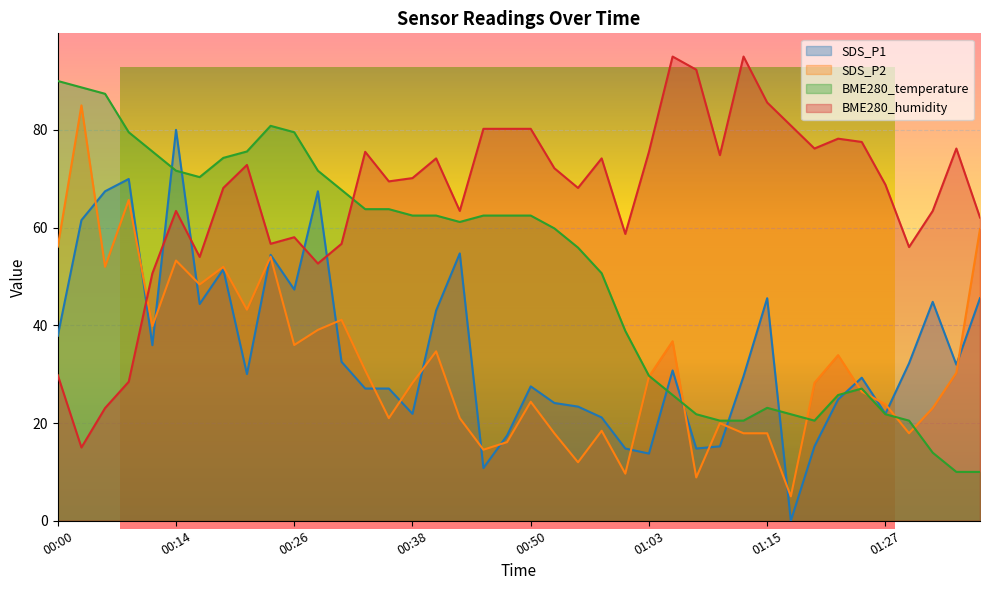

What is the average value of the BME280_temperature series?

50.8